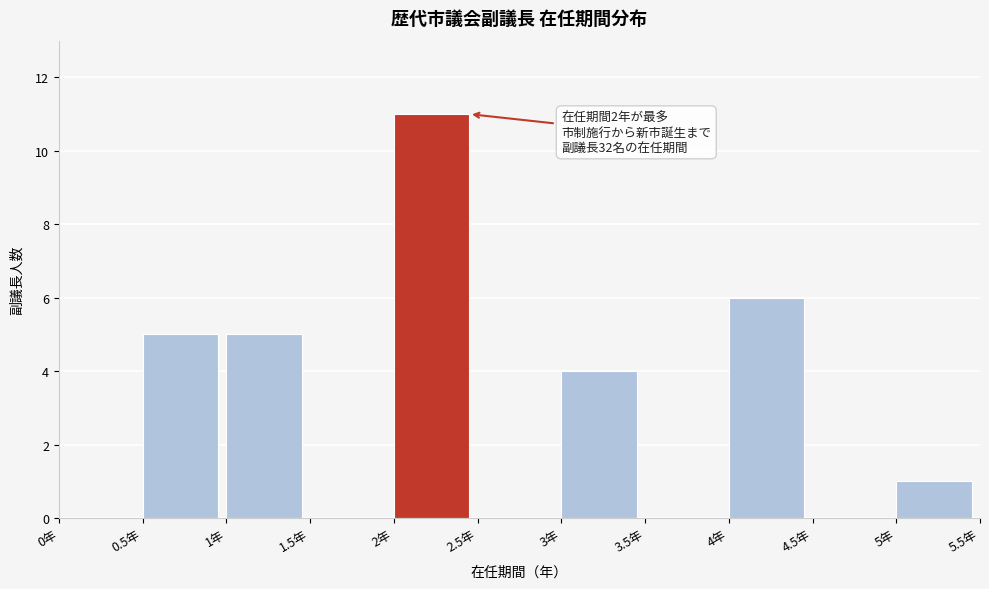

Which range on the x-axis has the tallest bar?

2.0 to 2.5